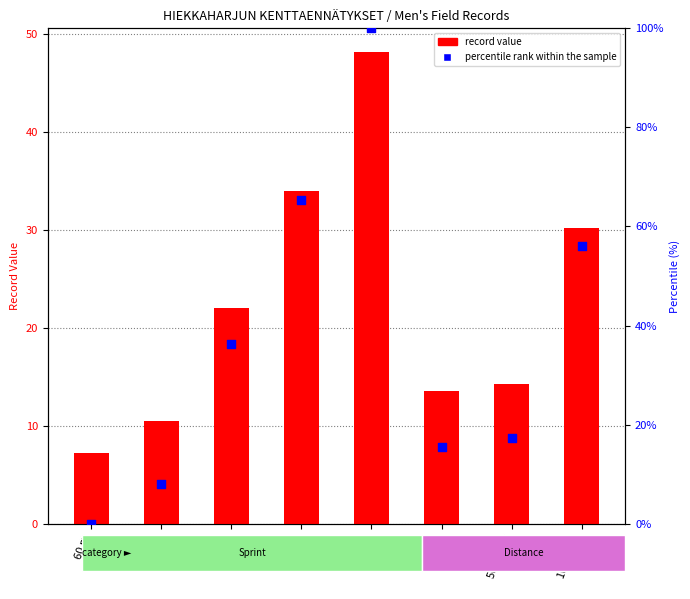

Which series contains the lowest Y value?

percentile rank within the sample